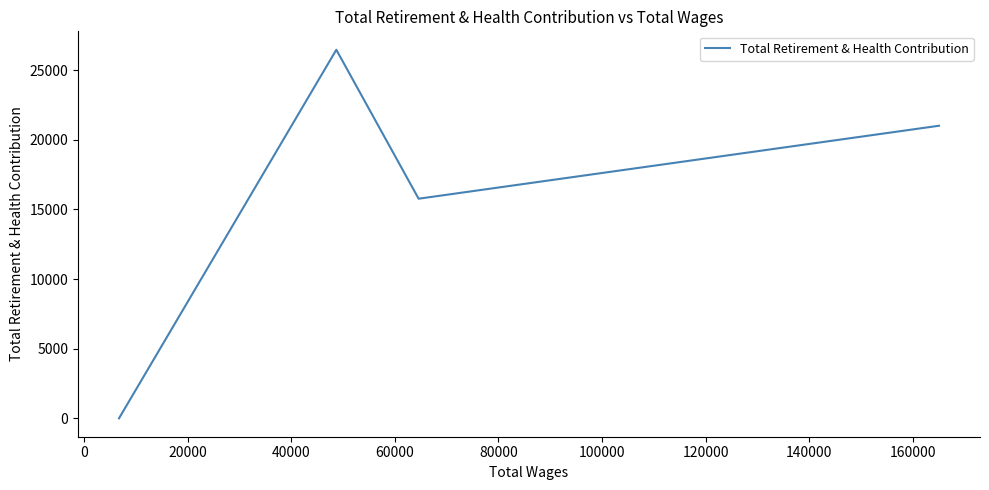

How many lines are shown in the chart?

1